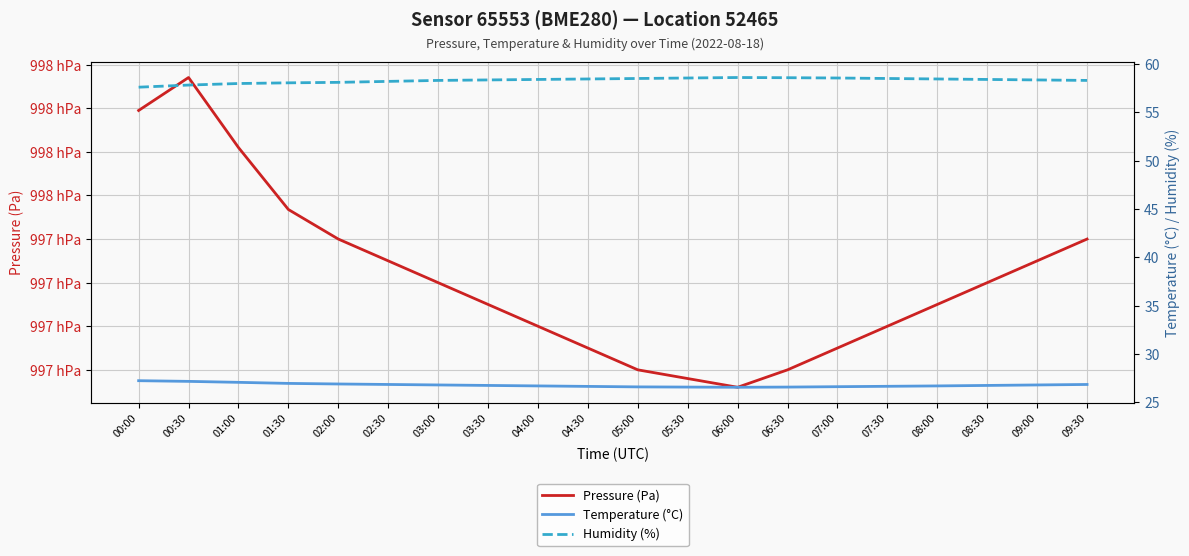

At 09:30, list the series in order from largest to smallest.

Pressure (Pa), Humidity (%), Temperature (°C)